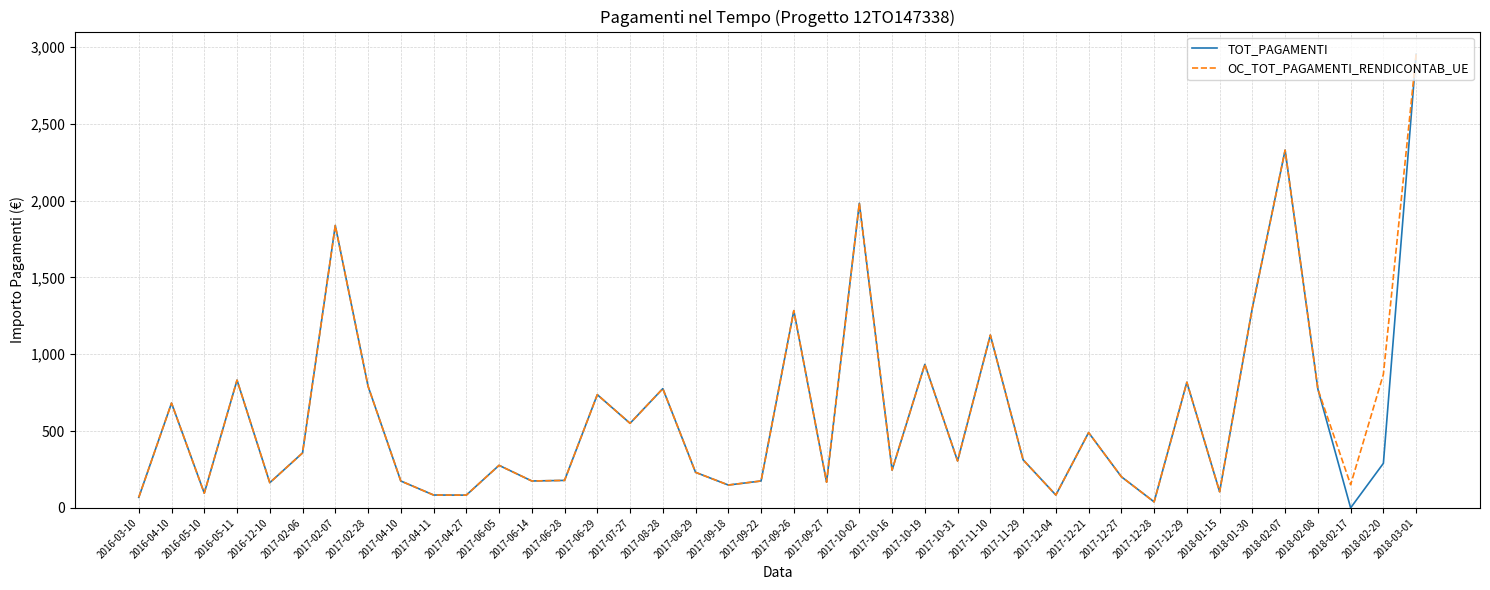

Count the number of categories in the chart.

40